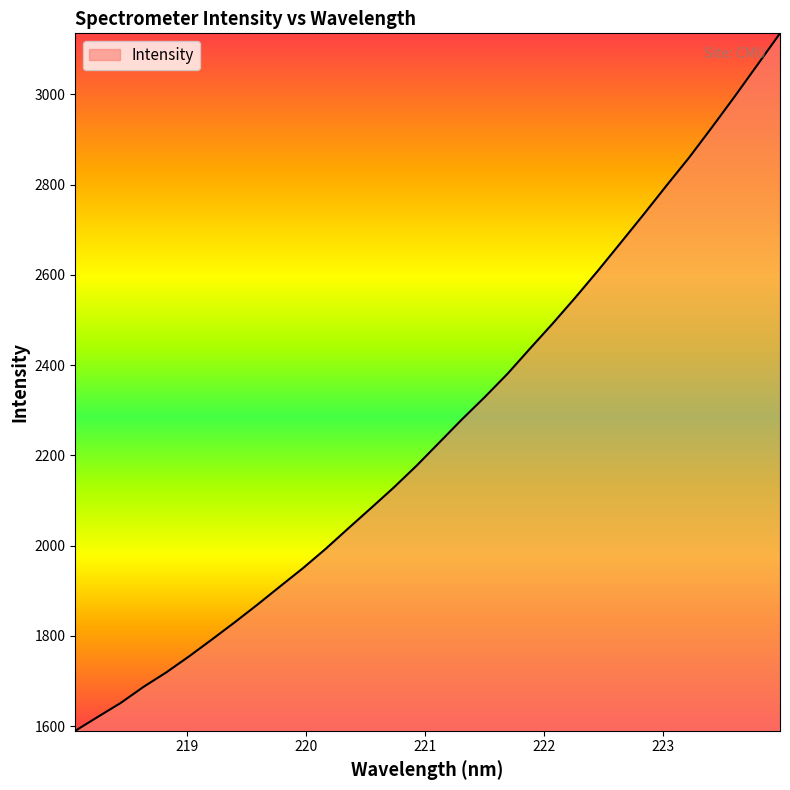

What is the minimum value shown in the chart?

1589.6